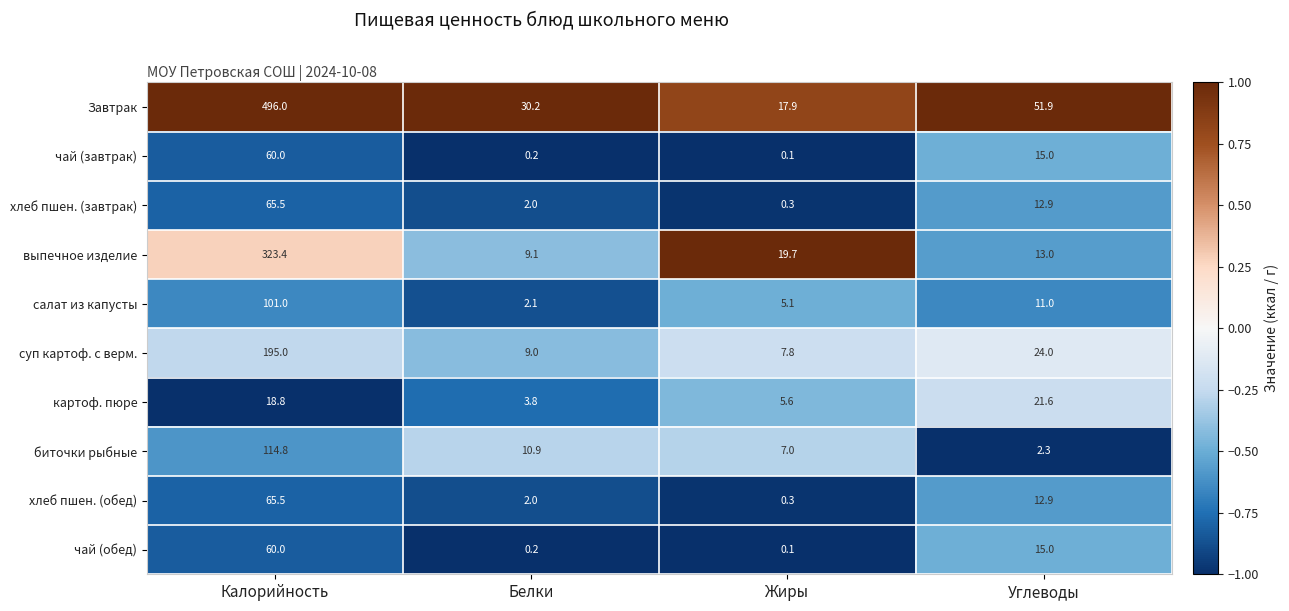

The value of хлеб пшен. (обед) at Углеводы is 12.9. True or false?

True